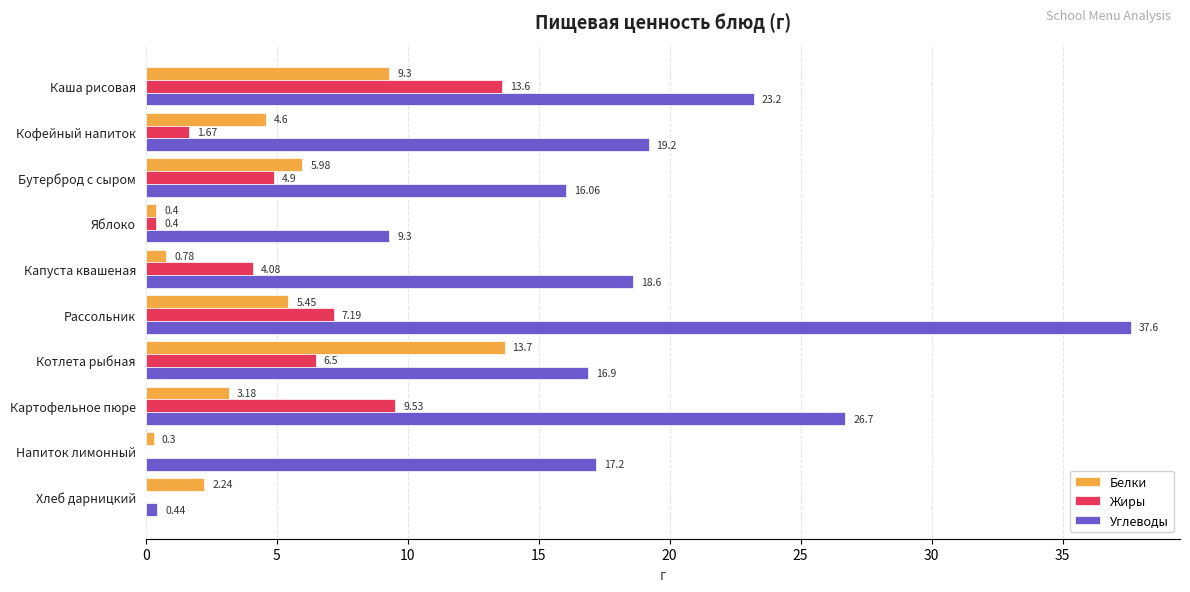

What is the sum of the Углеводы values at Хлеб дарницкий and Кофейный напиток?

19.6